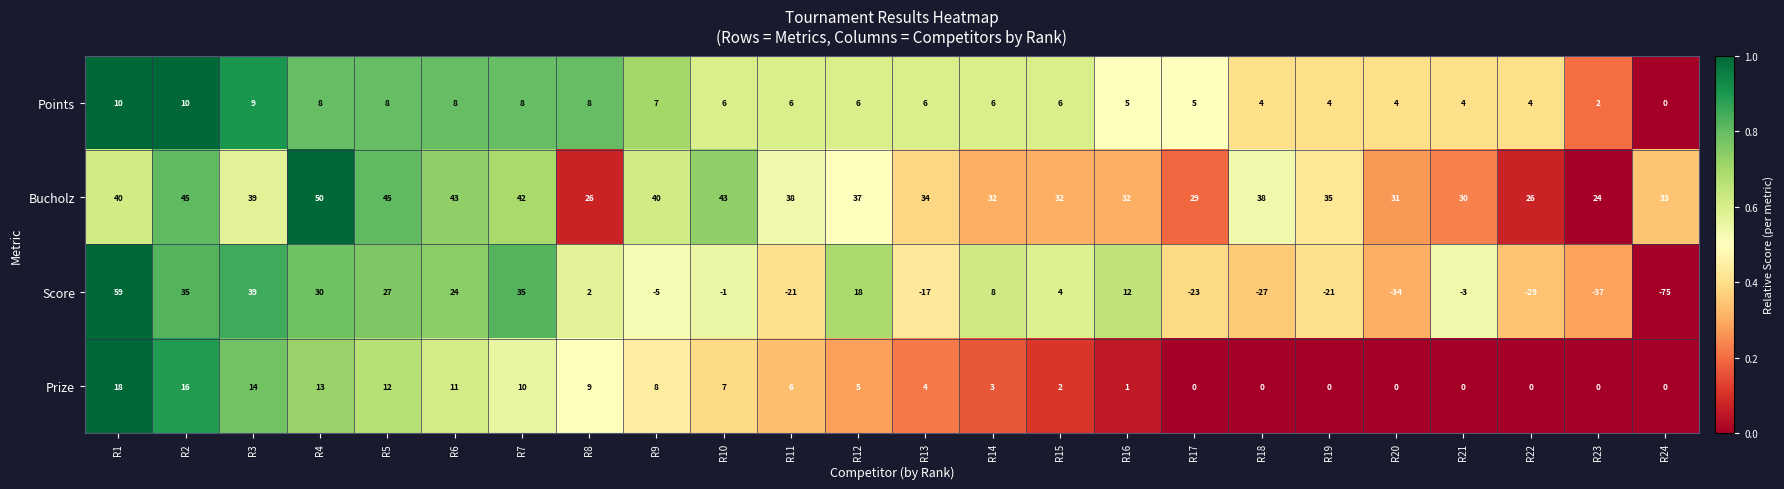

How many distinct data groups are displayed?

4